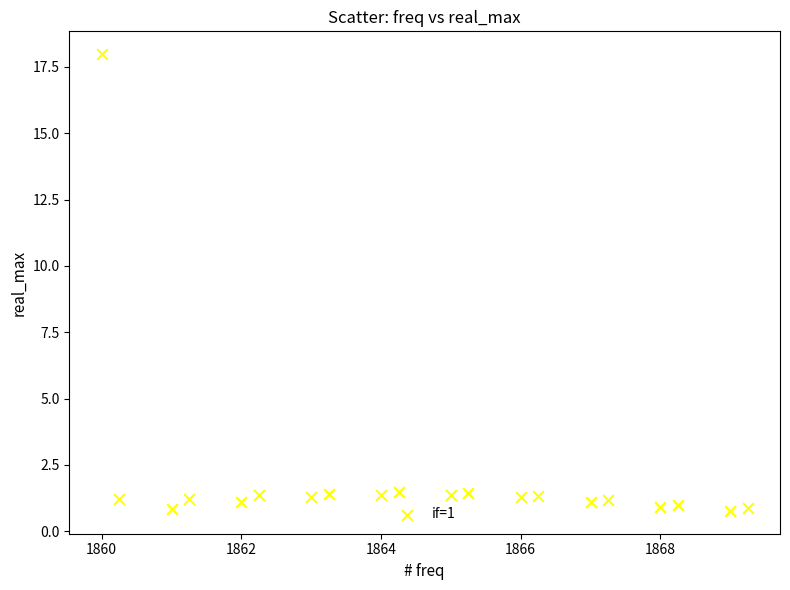

What is the range of Y values (max minus min)?

17.2